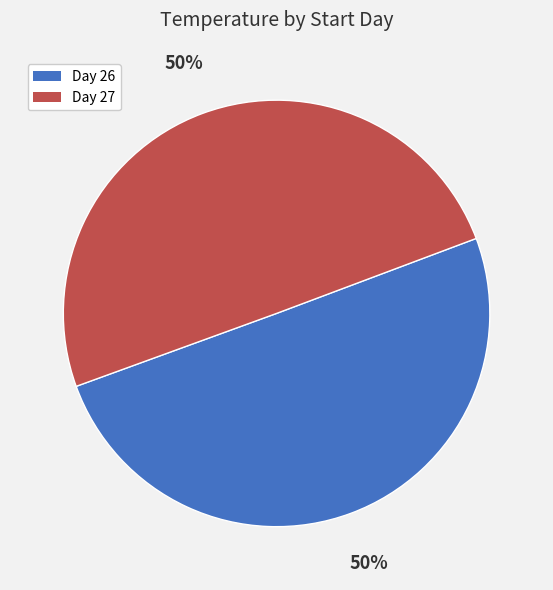

The Day 26 slice represents 50% of the pie. True or false?

True